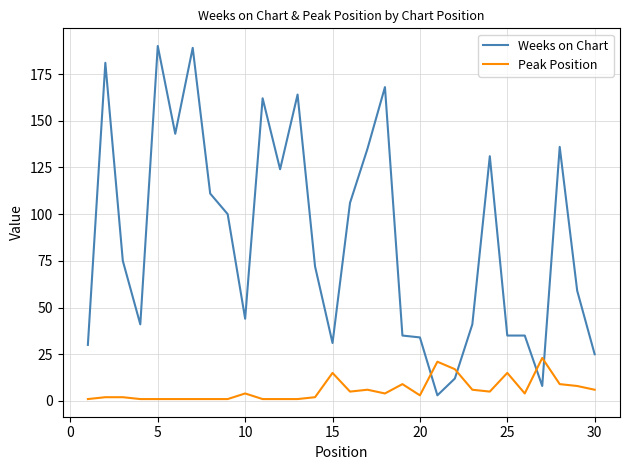

Which series has the largest total across all categories?

Weeks on Chart